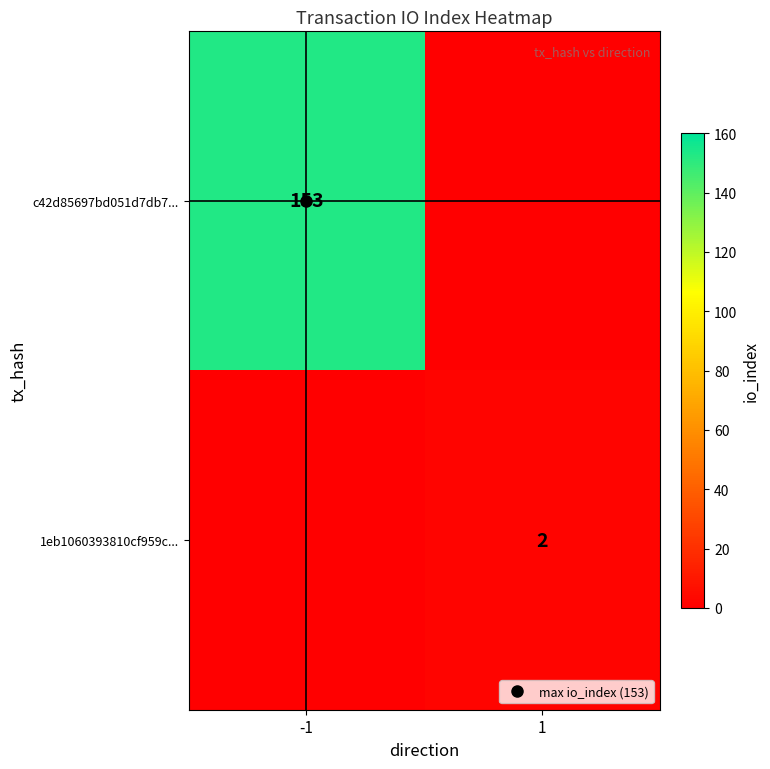

What is the total value across all series at -1?

153